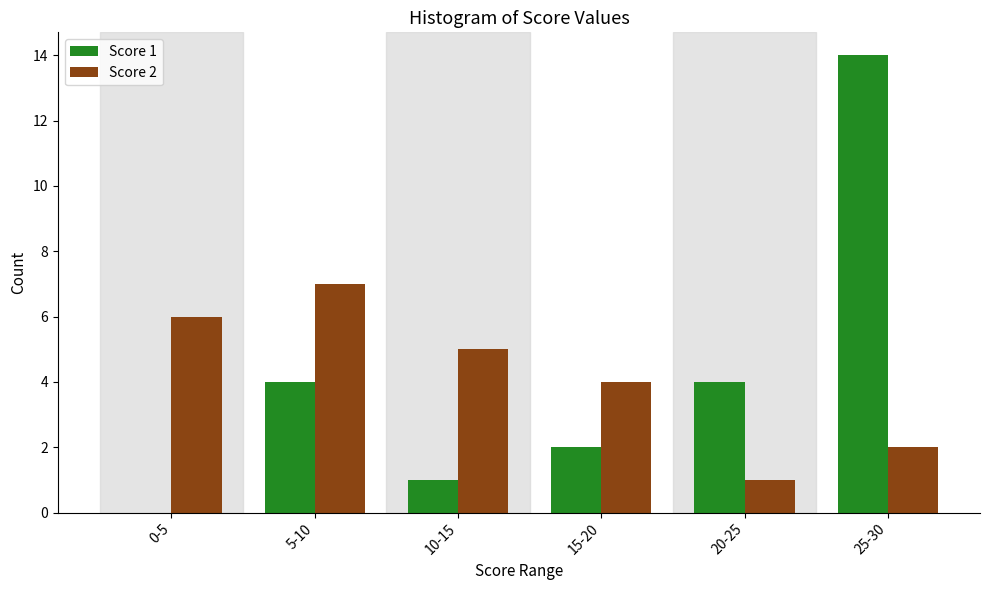

Reading left to right, transcribe all the data shown in this chart.

Score 1: 0-5=0	5-10=4	10-15=1	15-20=2	20-25=4	25-30=14
Score 2: 0-5=6	5-10=7	10-15=5	15-20=4	20-25=1	25-30=2